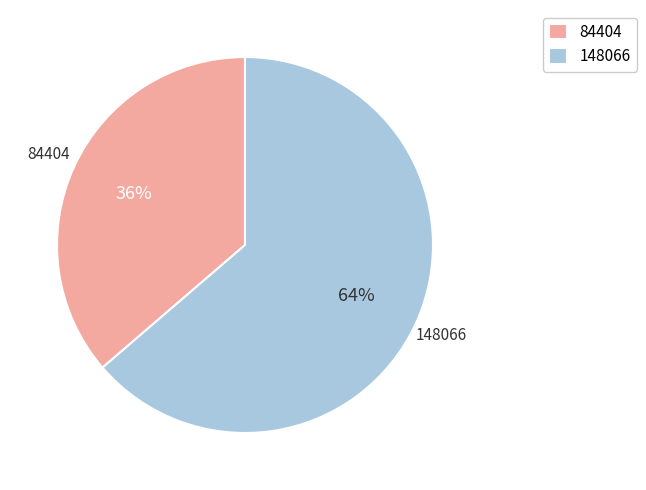

Does 148066 represent more than half of the total?

Yes